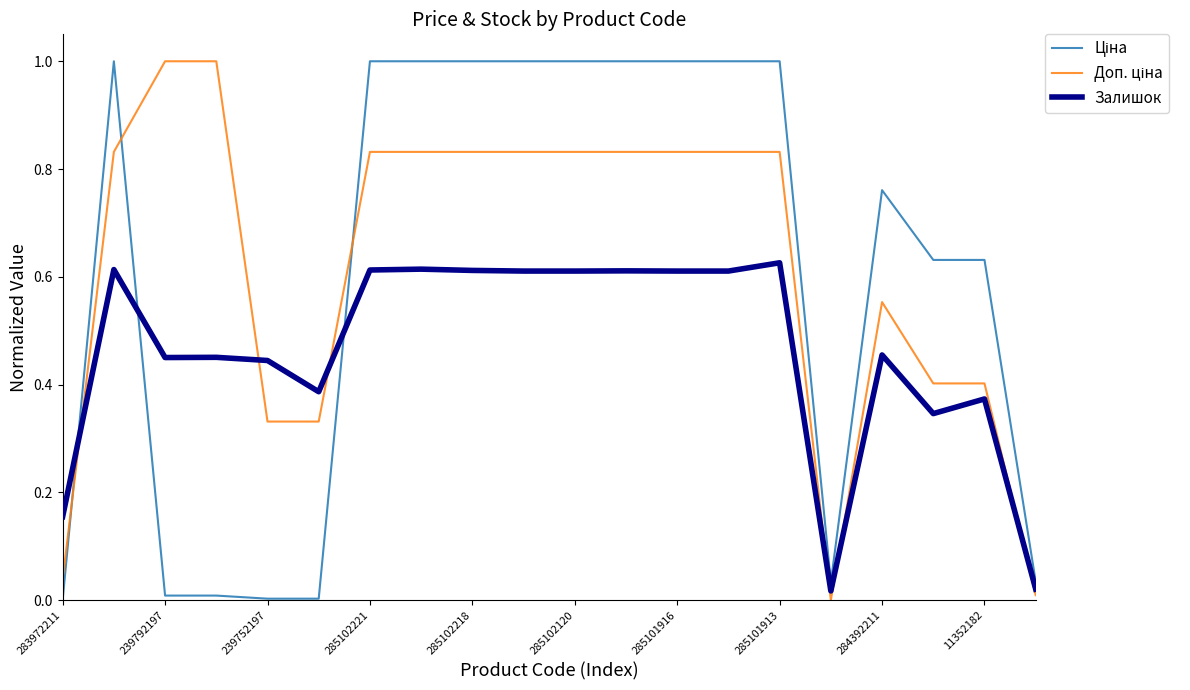

What is the maximum value shown in the chart?

1.0